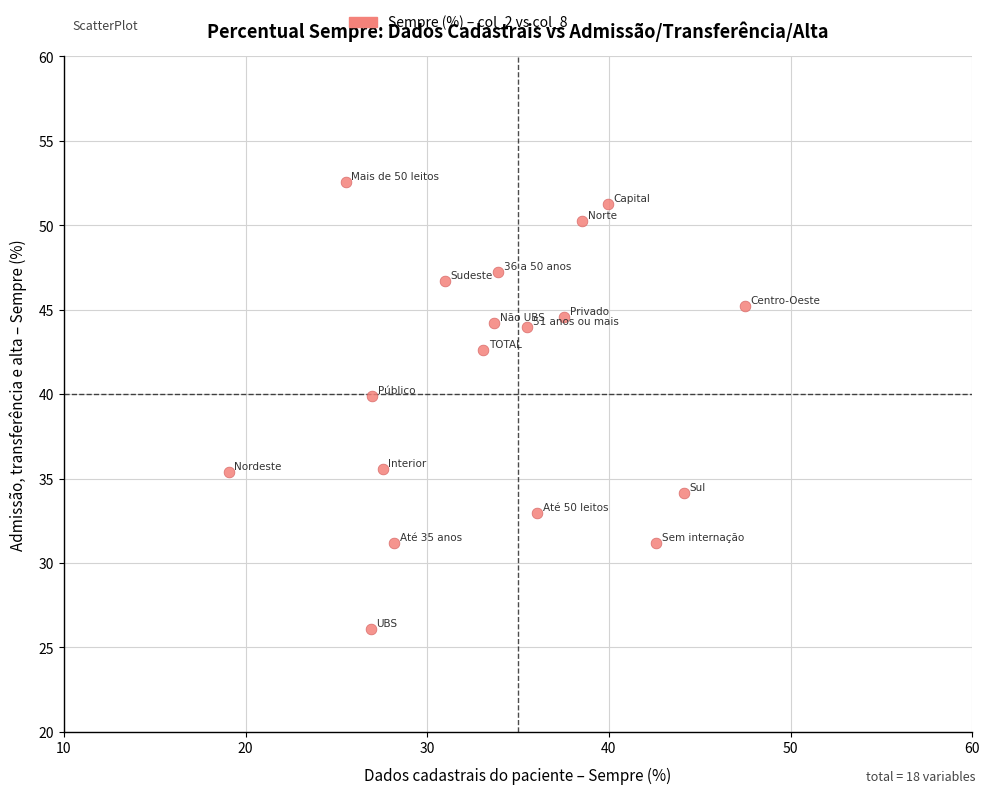

What Y value in the scatter plot is closest to 39?

39.9